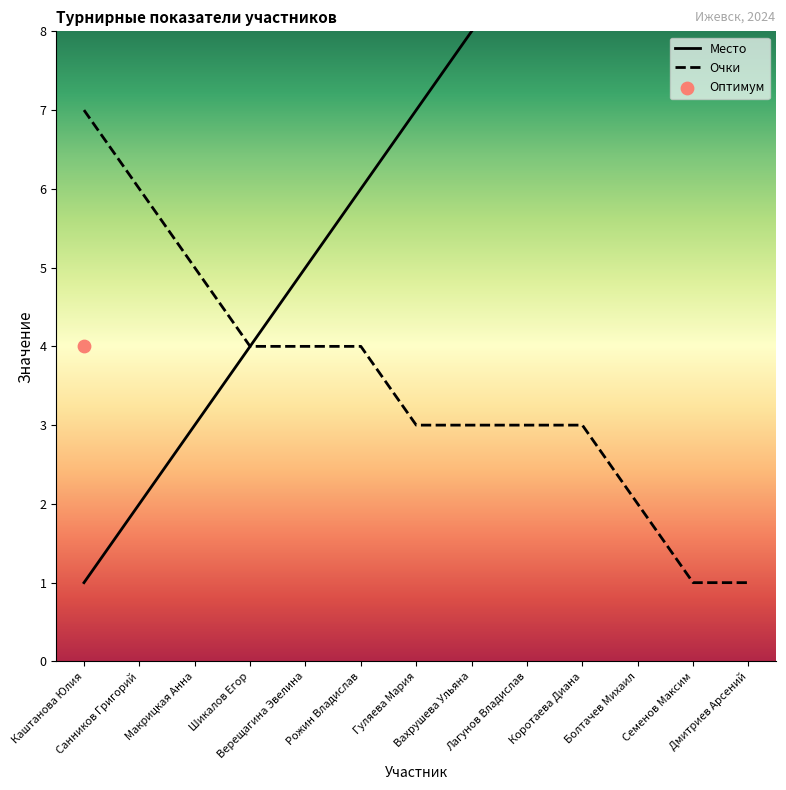

Is the value of Очки at Коротаева Диана greater than the value of Место at Вахрушева Ульяна?

No